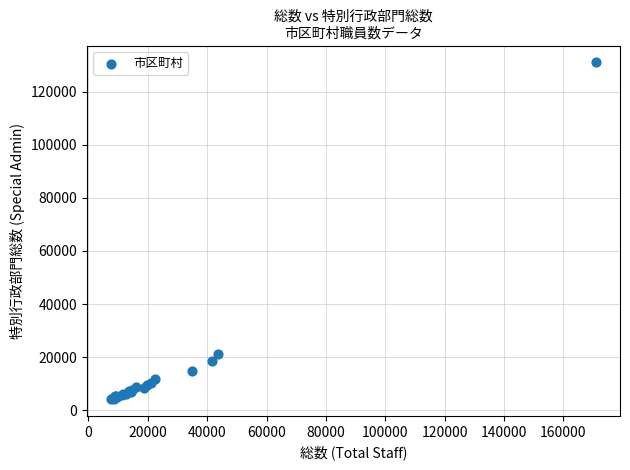

What Y value in the scatter plot is closest to 67622?

21223